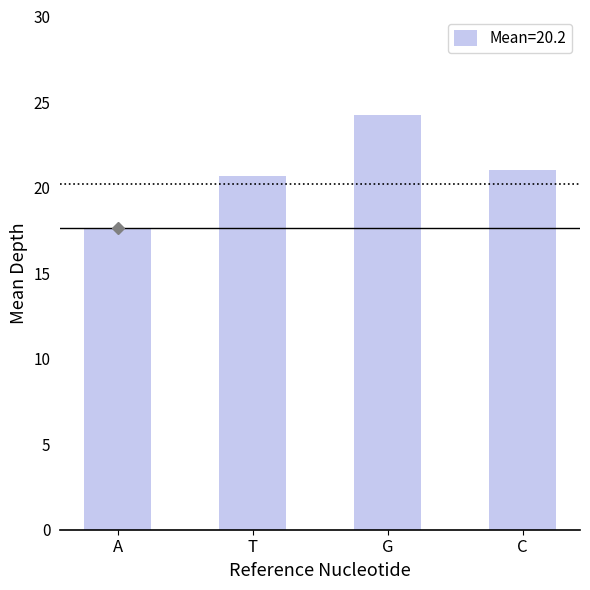

At which category does the chart reach its minimum across all series?

A